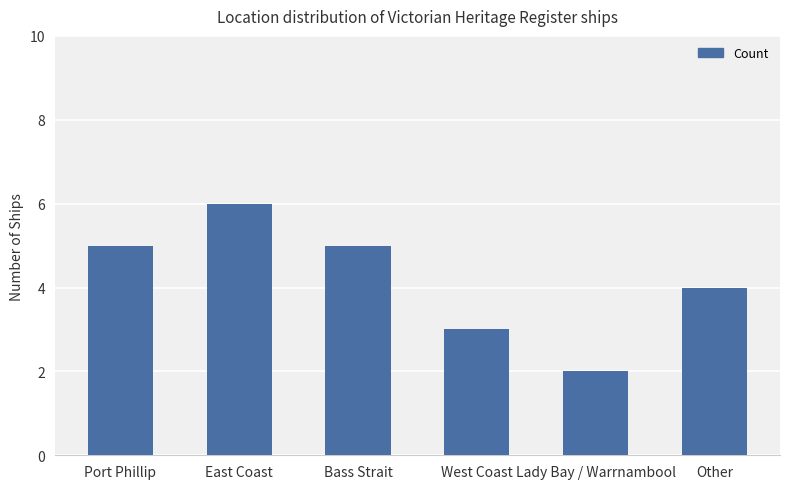

What is the label of the 4th bar from the right?

Bass Strait